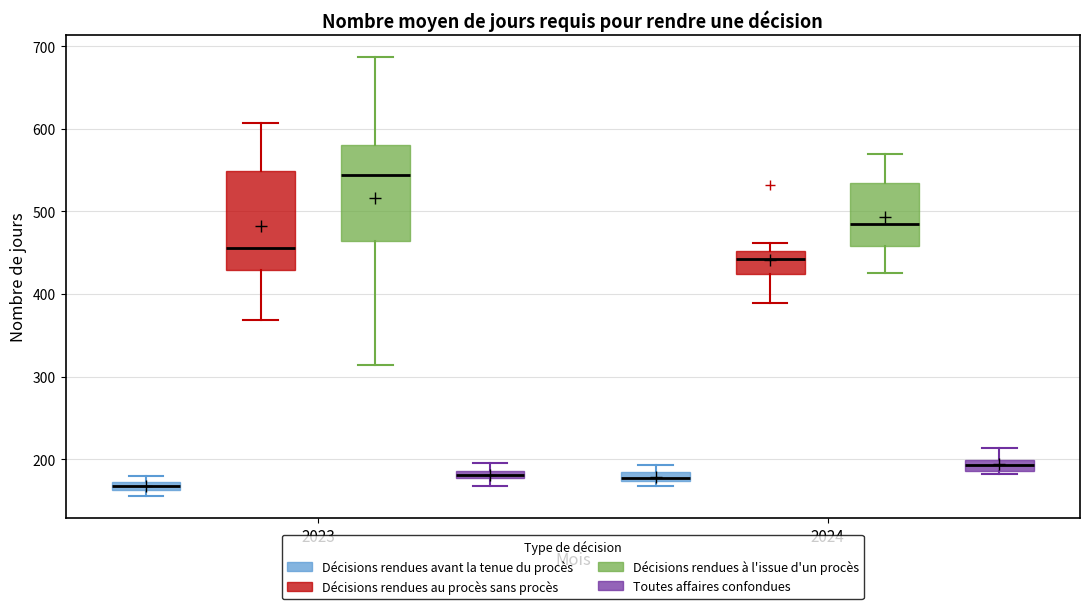

Where does the upper whisker of the box for 2024 (Toutes affaires confondues) end on the y-axis? The values are not printed on the chart, so give them approximately, as read against the axis.

210